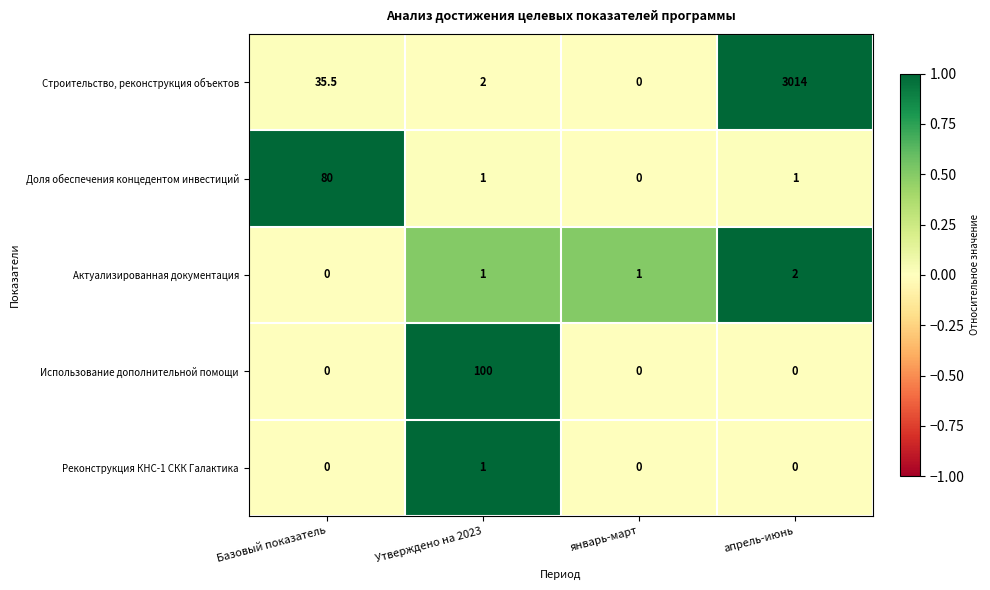

Is it true that Реконструкция КНС-1 СКК Галактика equals 0.0 at Базовый показатель?

True